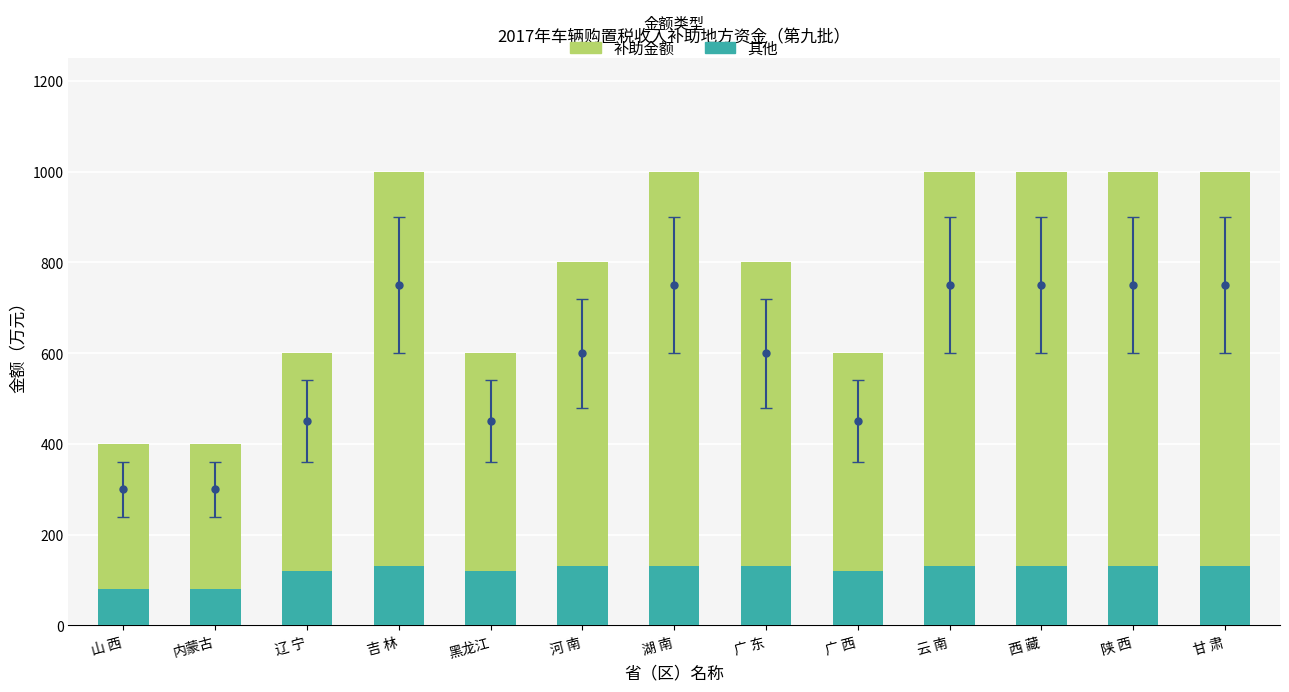

Reading left to right, transcribe the values for 其他.

山 西=80	内蒙古=80	辽 宁=120	吉 林=130	黑龙江=120	河 南=130	湖 南=130	广 东=130	广 西=120	云 南=130	西 藏=130	陕 西=130	甘 肃=130